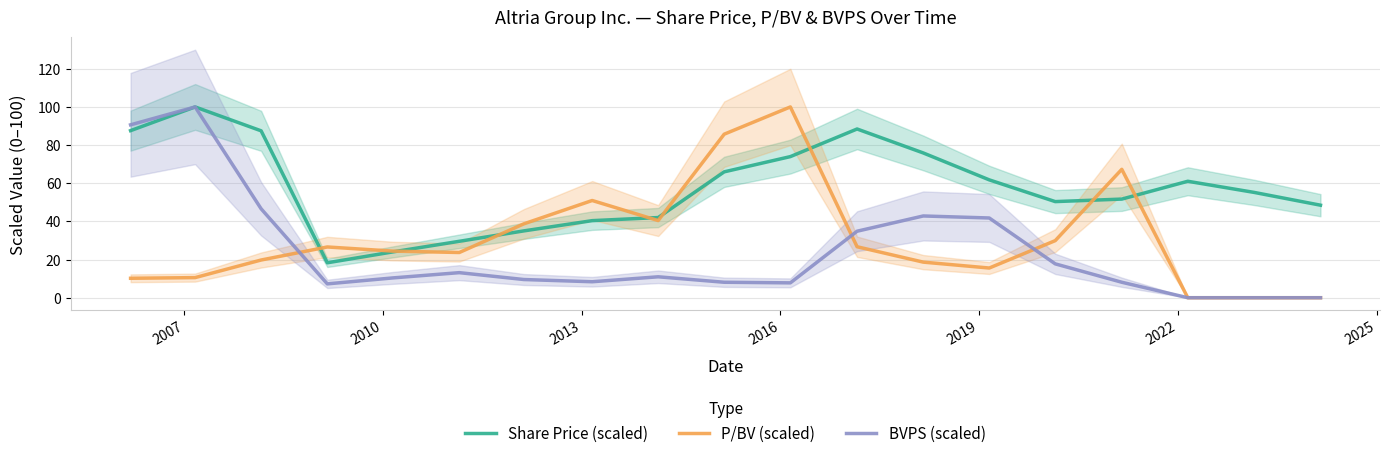

What is the average value of the P/BV (scaled) series?

31.0